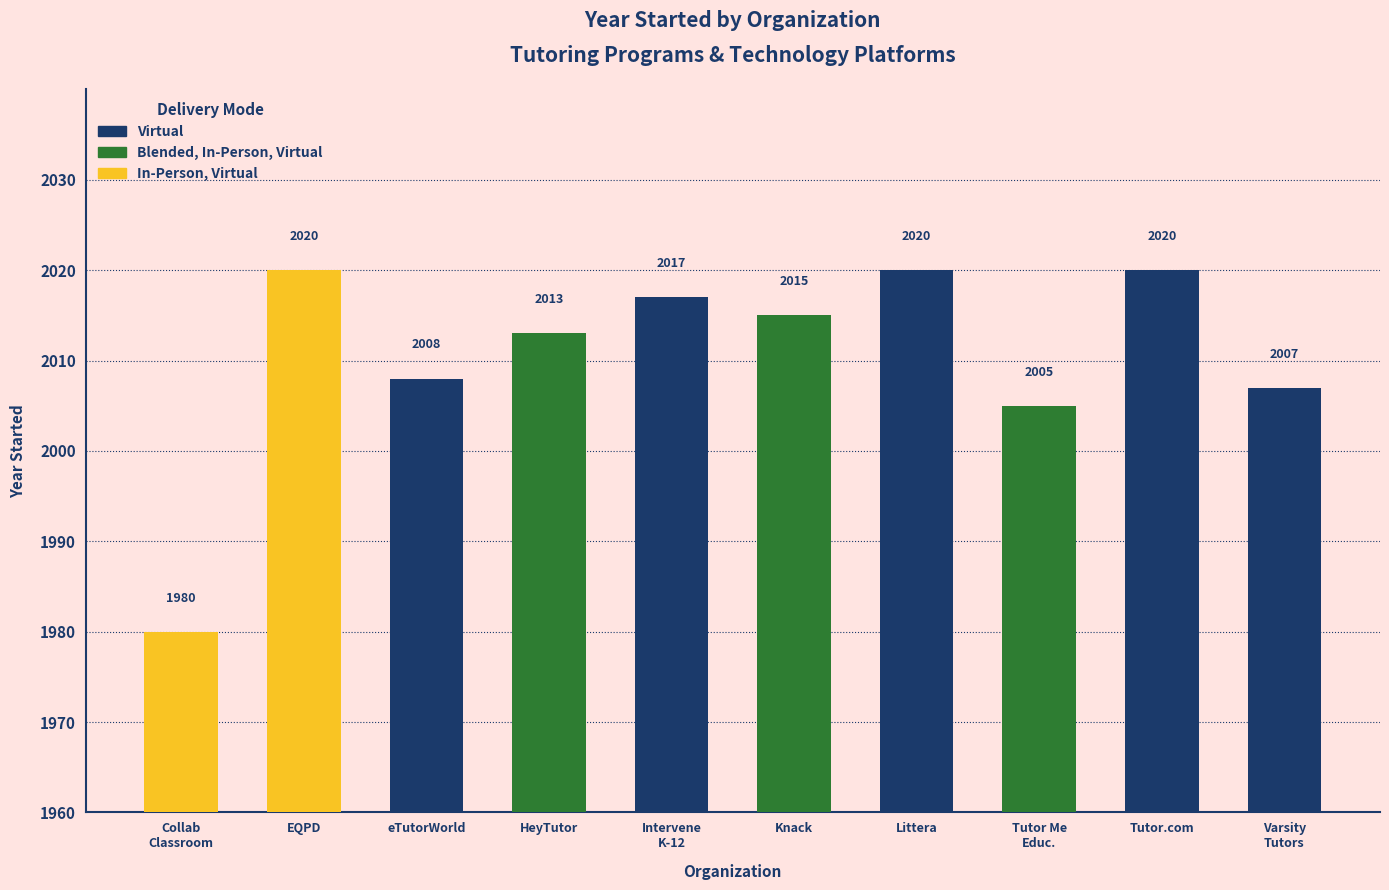

Which has a higher value, 8 or year_started?

8